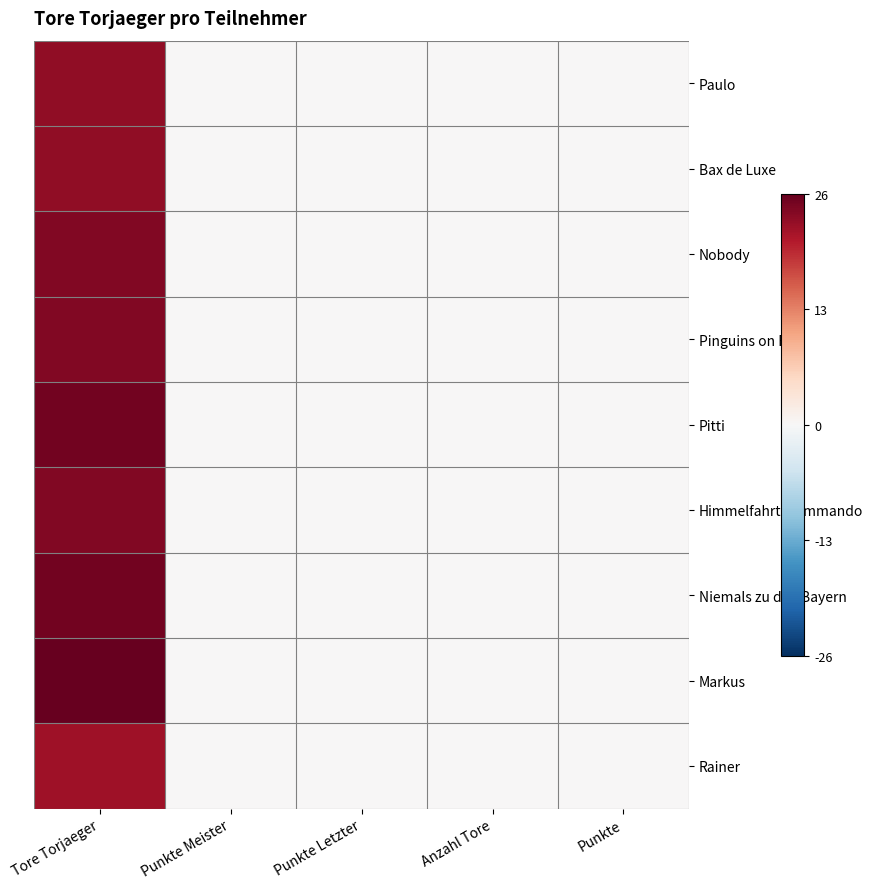

Reading right to left, list all the values displayed in this chart.

Paulo: Punkte=0	Anzahl Tore=0	Punkte Letzter=0	Punkte Meister=0	Tore Torjaeger=23
Bax de Luxe: Punkte=0	Anzahl Tore=0	Punkte Letzter=0	Punkte Meister=0	Tore Torjaeger=23
Nobody: Punkte=0	Anzahl Tore=0	Punkte Letzter=0	Punkte Meister=0	Tore Torjaeger=24
Pinguins on Fire: Punkte=0	Anzahl Tore=0	Punkte Letzter=0	Punkte Meister=0	Tore Torjaeger=24
Pitti: Punkte=0	Anzahl Tore=0	Punkte Letzter=0	Punkte Meister=0	Tore Torjaeger=25
Himmelfahrtskommando: Punkte=0	Anzahl Tore=0	Punkte Letzter=0	Punkte Meister=0	Tore Torjaeger=24
Niemals zu den Bayern: Punkte=0	Anzahl Tore=0	Punkte Letzter=0	Punkte Meister=0	Tore Torjaeger=25
Markus: Punkte=0	Anzahl Tore=0	Punkte Letzter=0	Punkte Meister=0	Tore Torjaeger=26
Rainer: Punkte=0	Anzahl Tore=0	Punkte Letzter=0	Punkte Meister=0	Tore Torjaeger=22